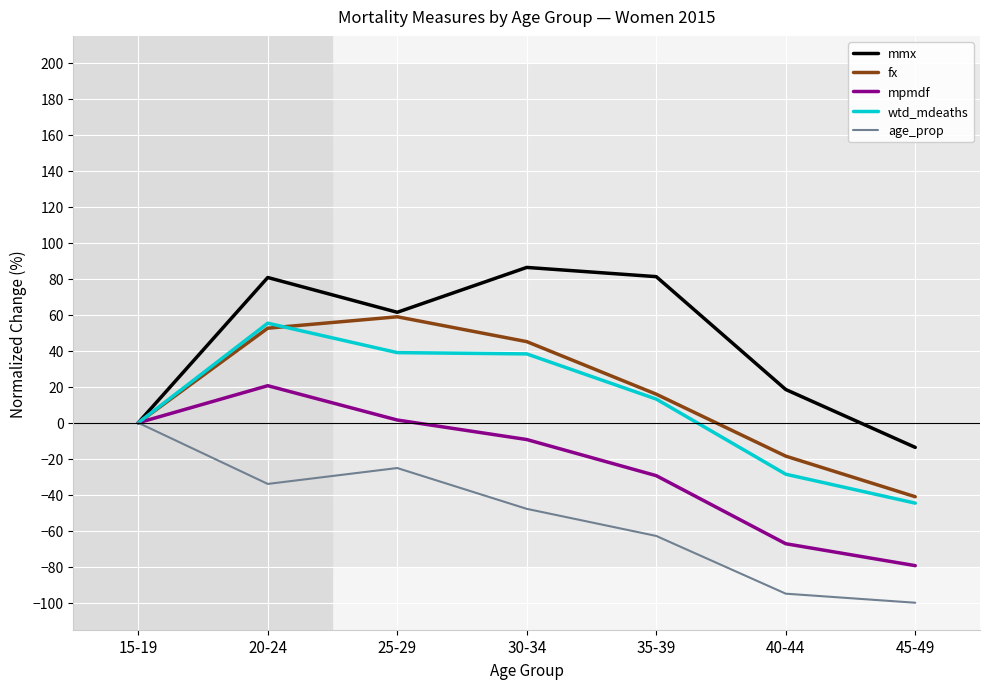

Which series has the largest total across all categories?

mmx